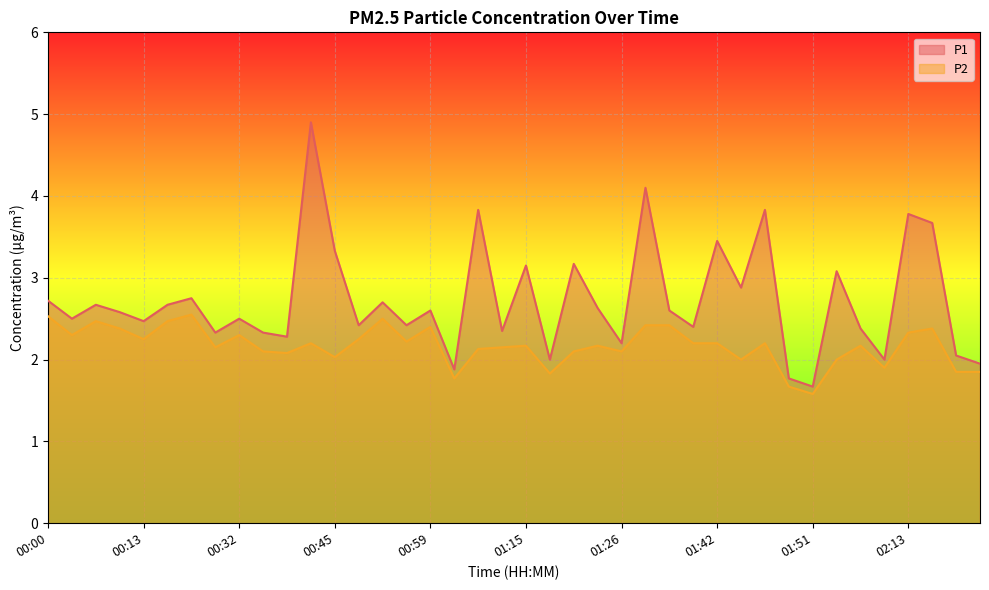

How many lines are shown in the chart?

2